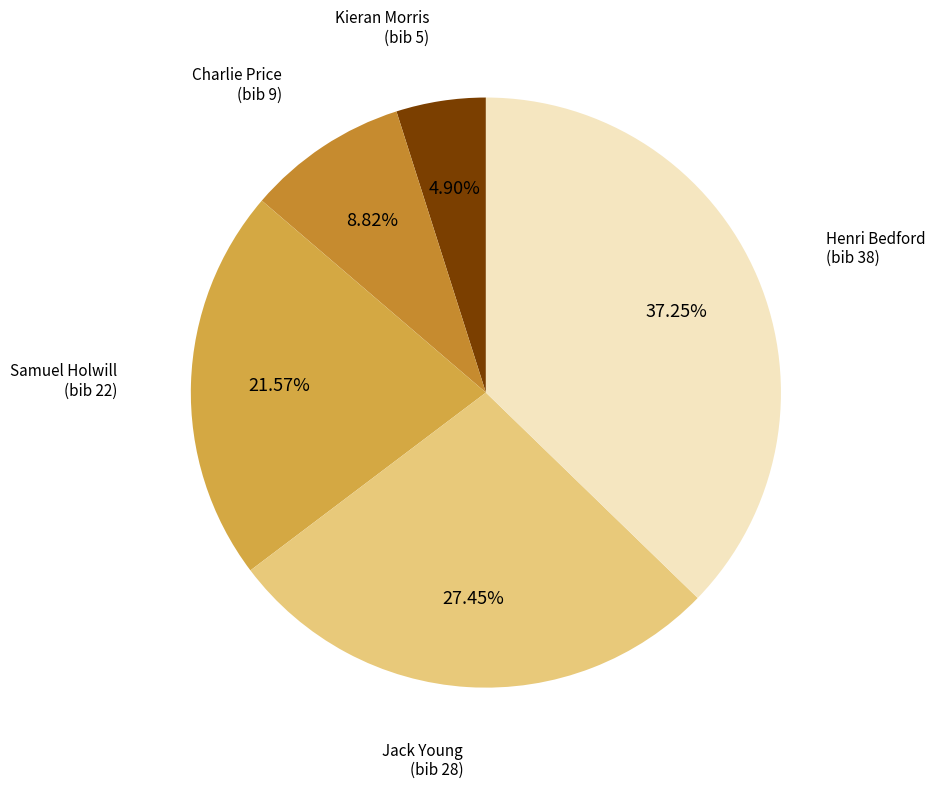

Which slice is the smallest?

Kieran Morris (bib 5)